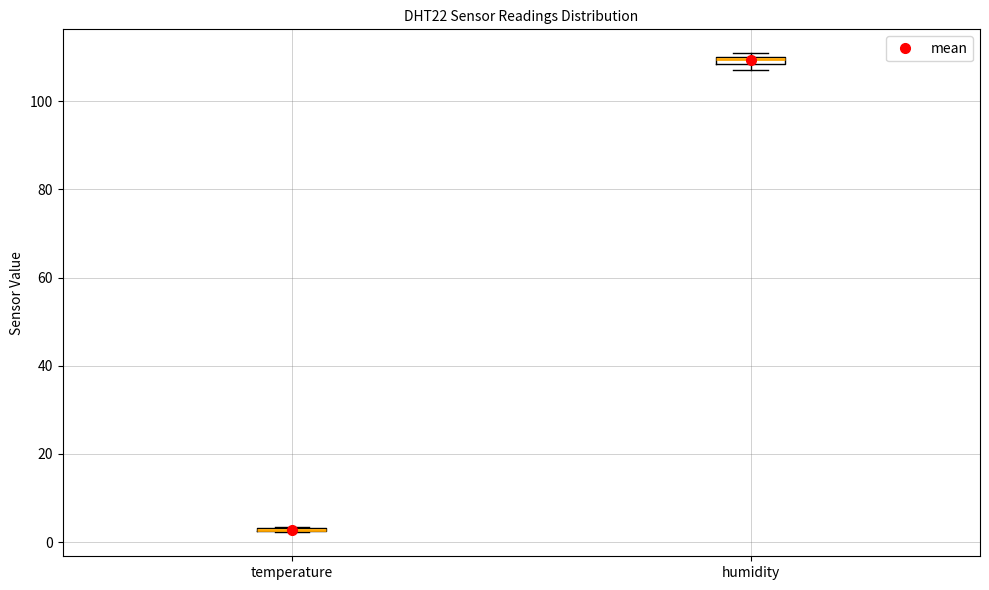

Where is the lower edge of the box for humidity on the y-axis? The values are not printed on the chart, so give them approximately, as read against the axis.

108